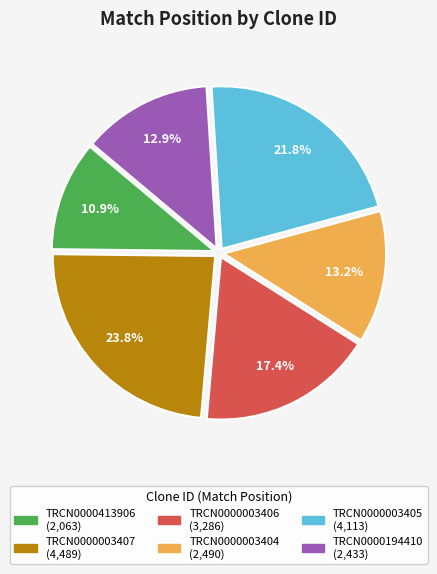

To the nearest percent, what is the difference between the TRCN0000413906 and TRCN0000194410 slice percentages?

2%